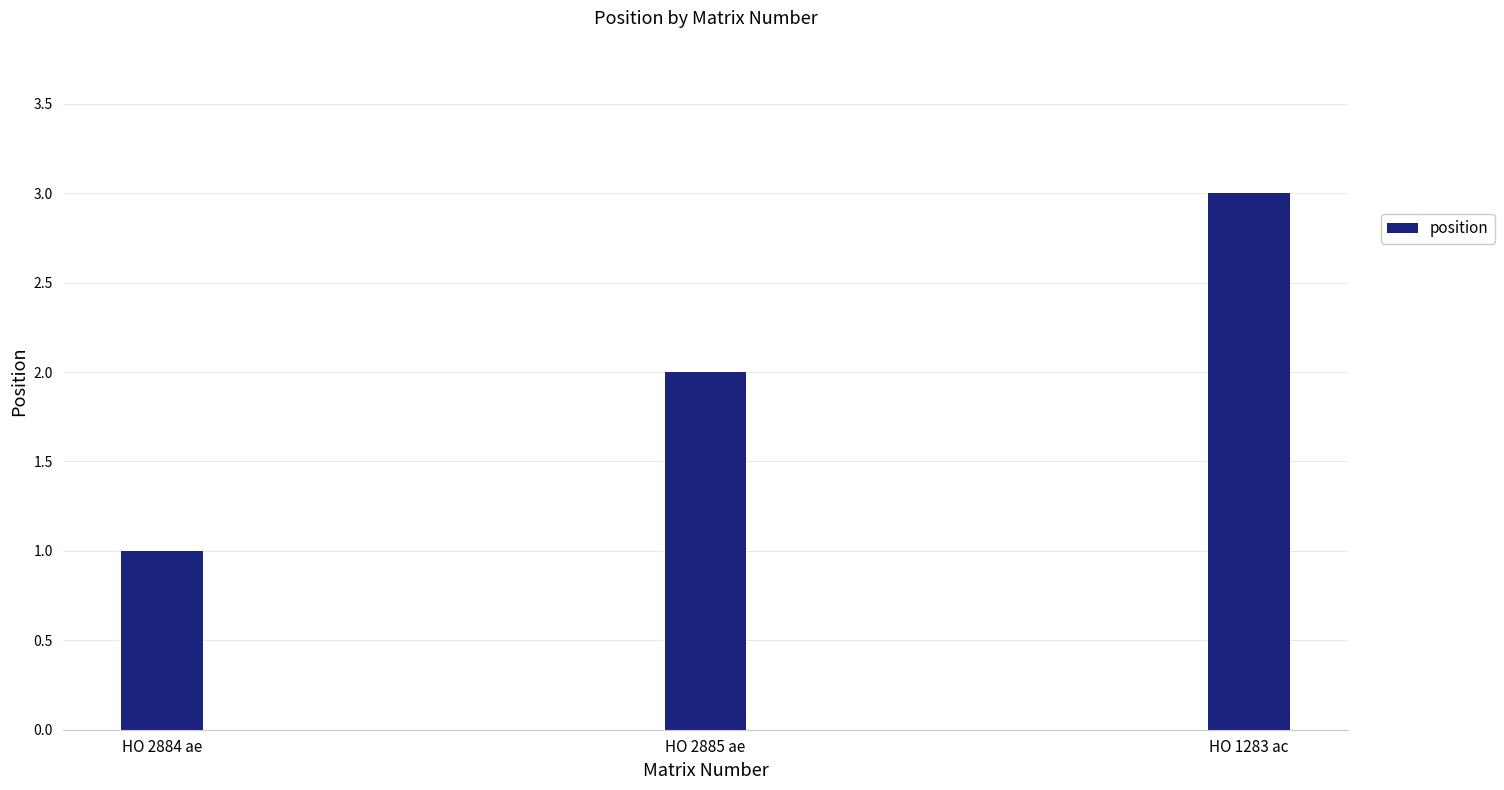

At which label is the value closest to 2?

HO 2885 ae